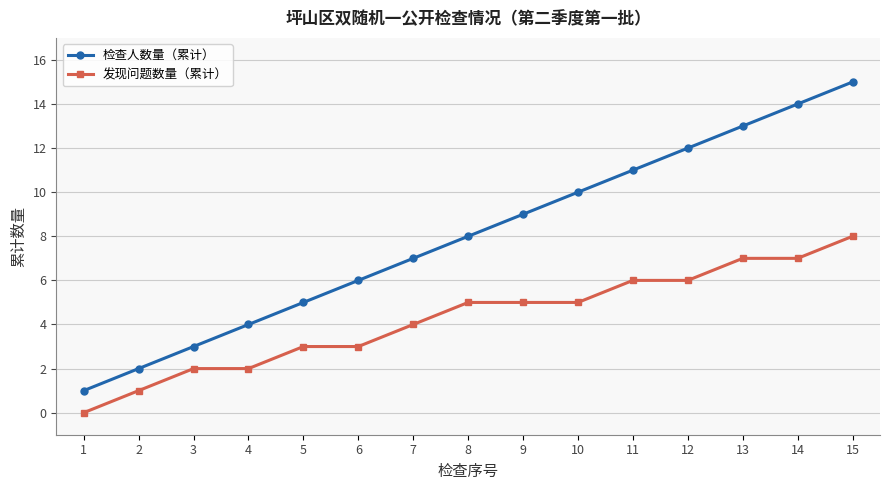

Rank the categories by 检查人数量（累计） value from lowest to highest.

1, 2, 3, 4, 5, 6, 7, 8, 9, 10, 11, 12, 13, 14, 15